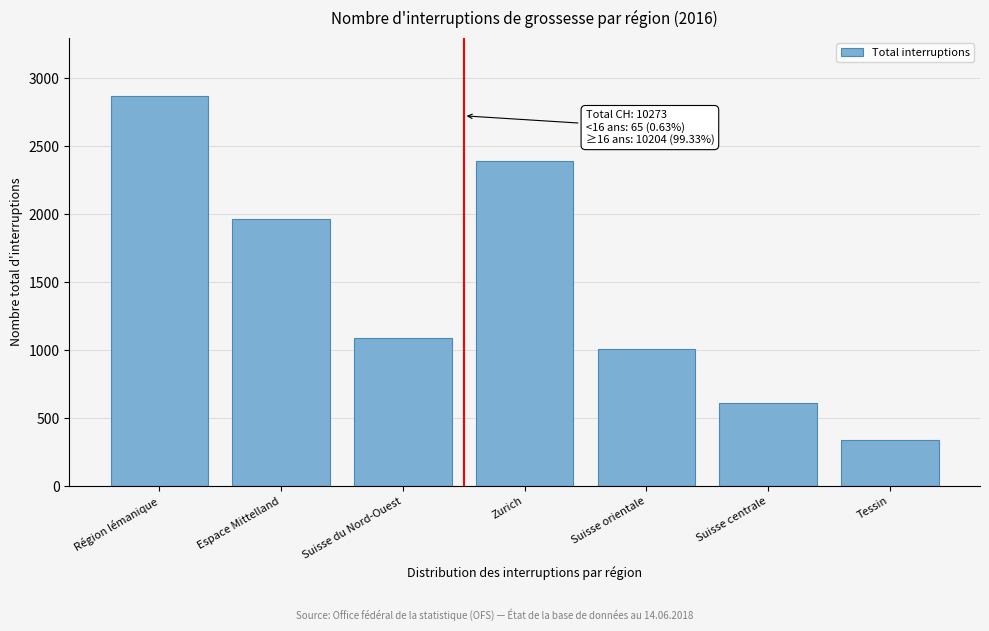

Reading right to left, extract all data points from this chart.

Tessin=341	Suisse centrale=612	Suisse orientale=1007	Zurich=2392	Suisse du Nord-Ouest=1089	Espace Mittelland=1965	Région lémanique=2867